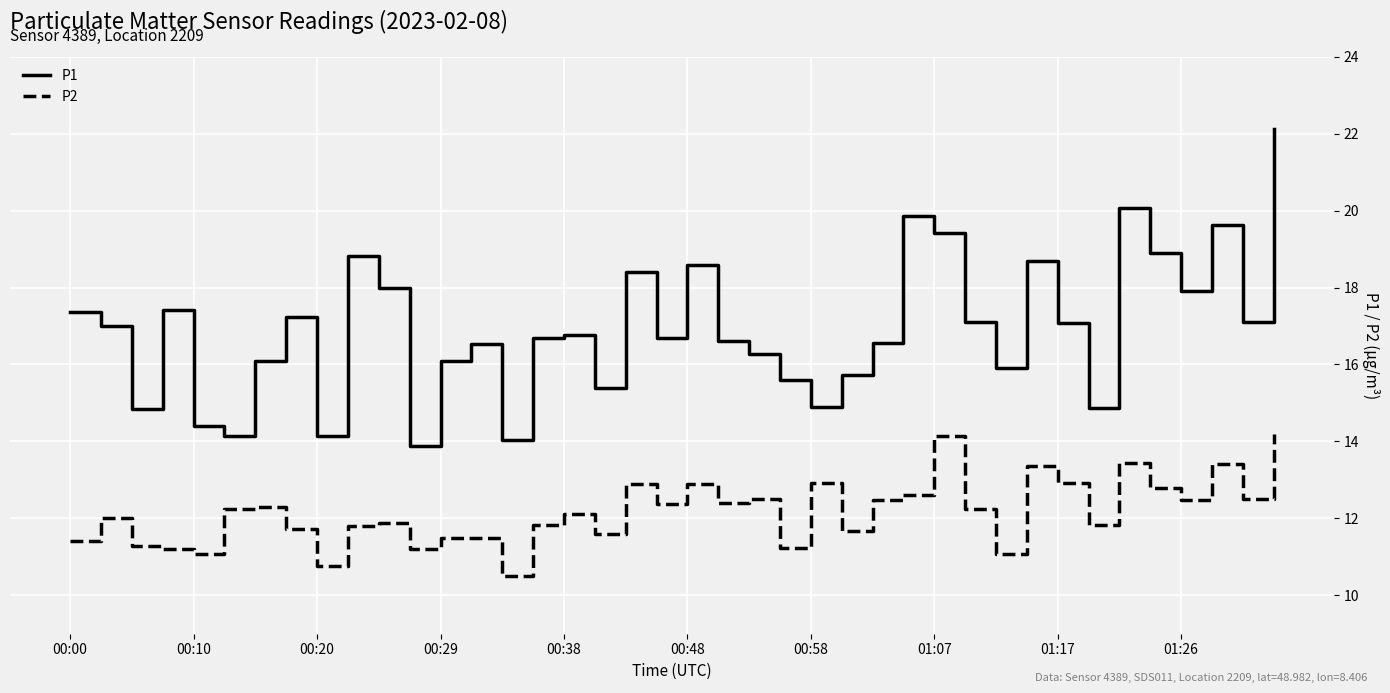

Rank the series by their average value, from lowest to highest.

P2, P1